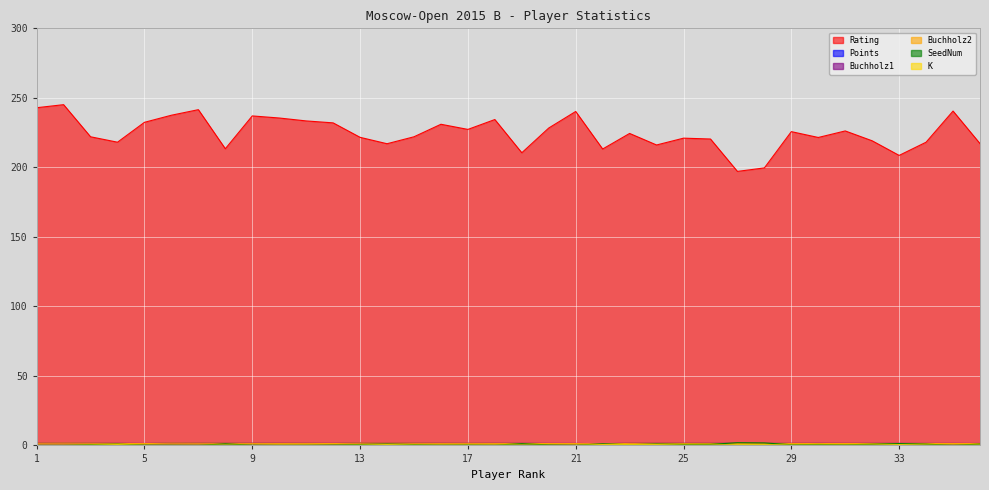

At which label does K reach its peak?

4